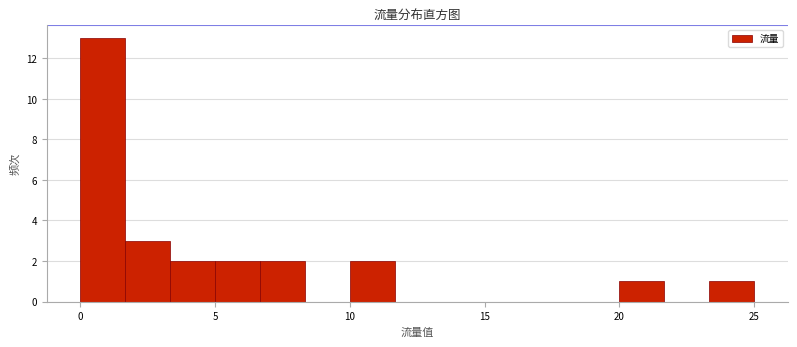

Around what value on the x-axis is the tallest bar? Give the approximate position of its centre, as read against the axis.

1.0